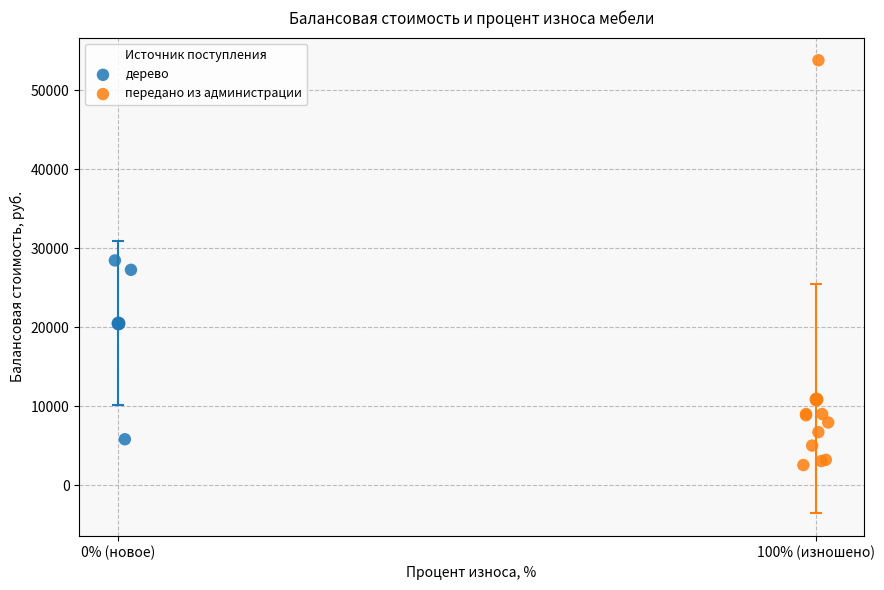

Which series has the widest spread of Y values?

передано из администрации